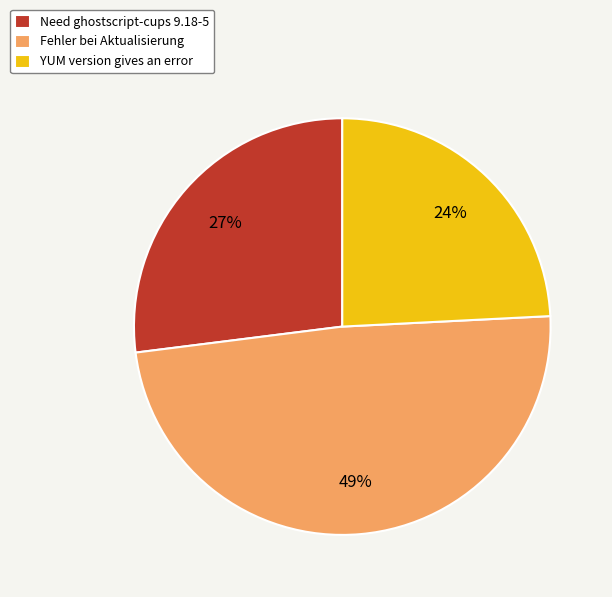

Which has a higher value, Need ghostscript-cups 9.18-5 or Fehler bei Aktualisierung?

Fehler bei Aktualisierung